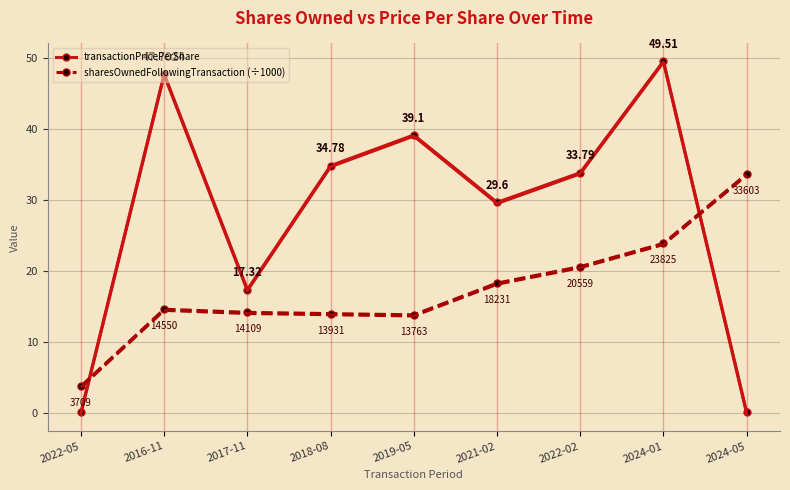

What is the difference between the second highest and second lowest values in the transactionPricePerShare series?

47.7